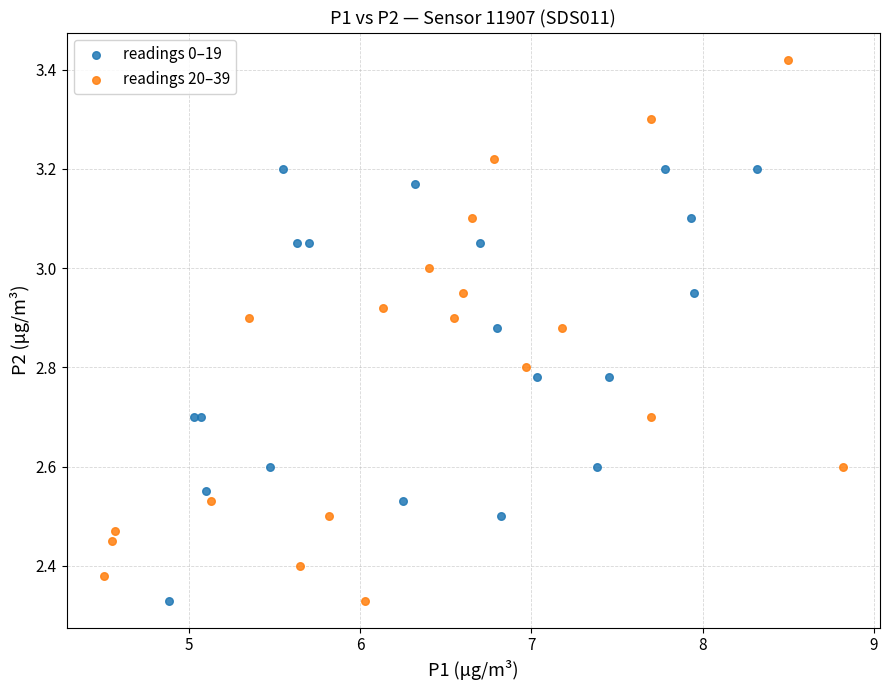

Which series contains the highest Y value?

readings 20–39